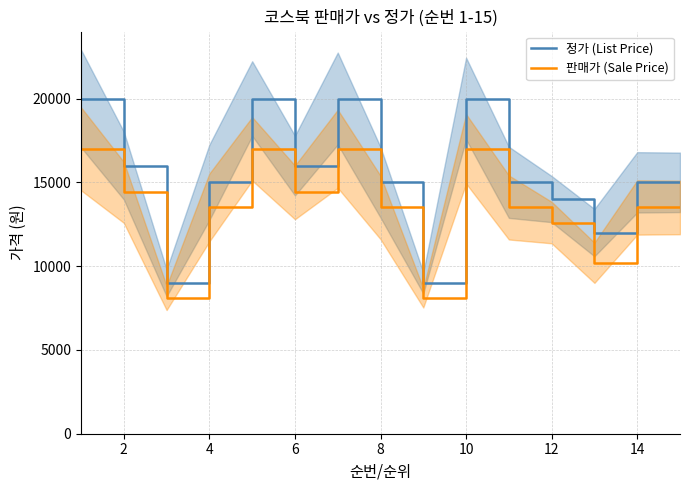

True or false: 정가 (List Price) and 판매가 (Sale Price) intersect in this chart.

False